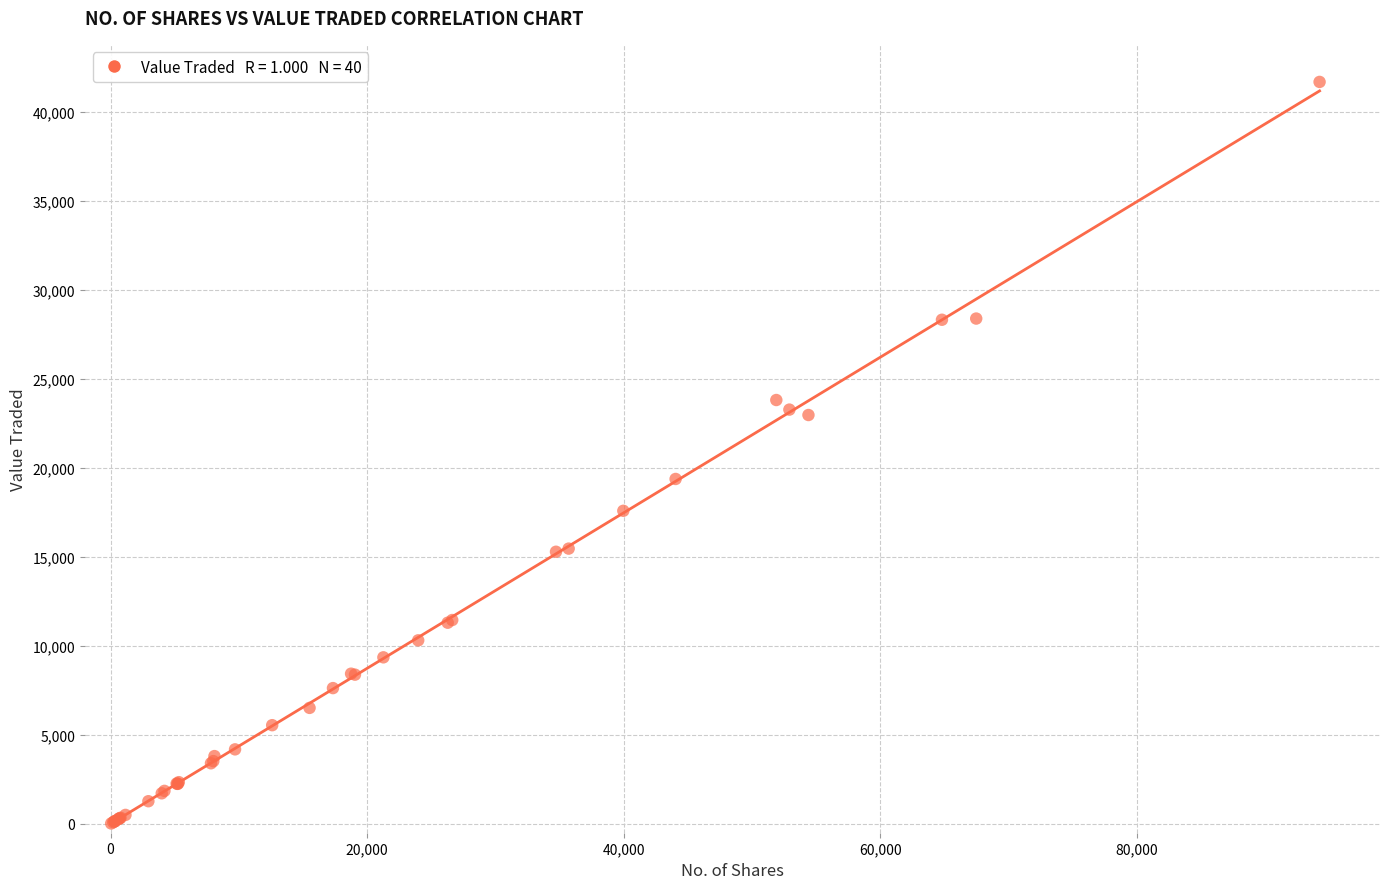

What Y value in the scatter plot is closest to 20859?

19382